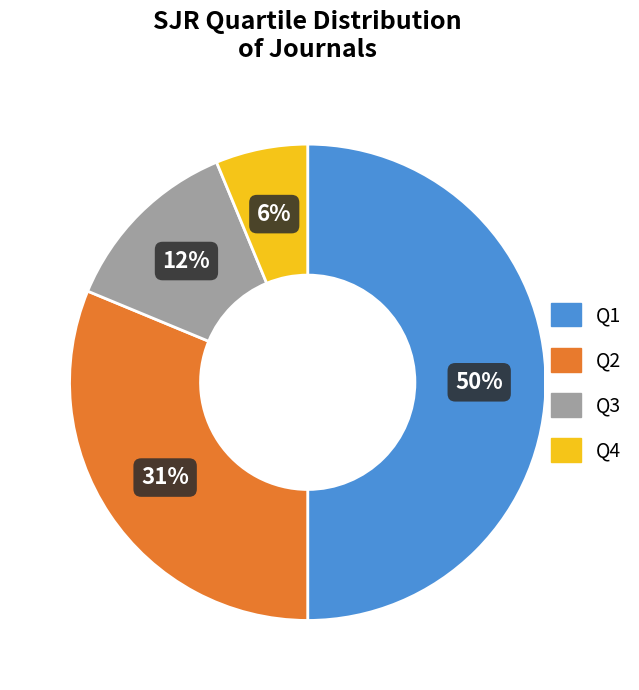

To the nearest percent, what percentage of the pie is Q4?

6%